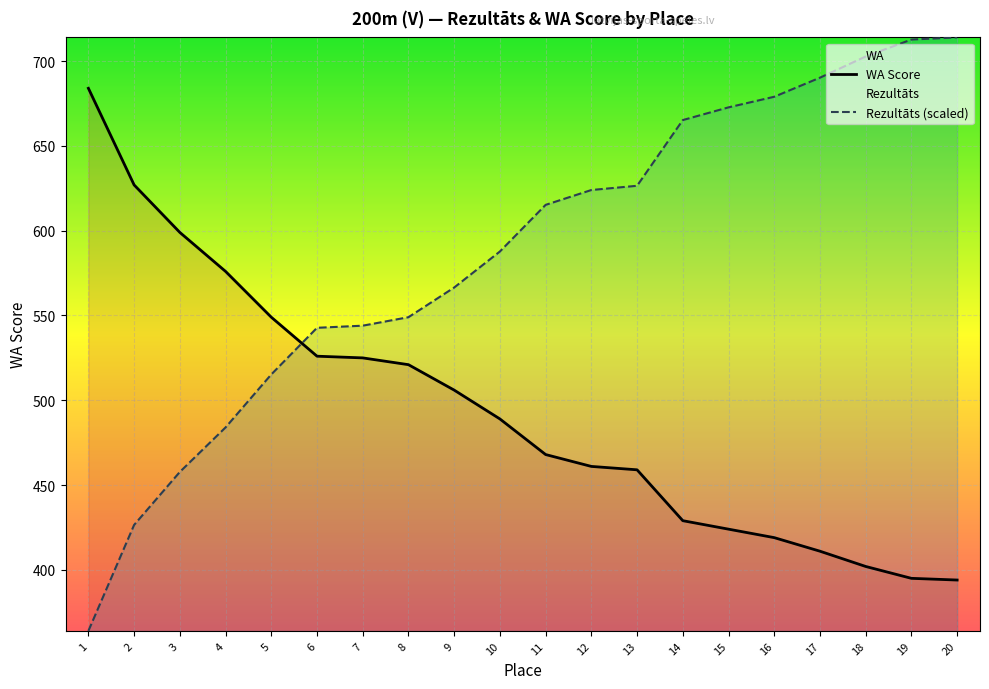

Reading right to left, transcribe all the data shown in this chart.

WA Score: 20=394.0	19=395.0	18=402.0	17=411.0	16=419.0	15=424.0	14=429.0	13=459.0	12=461.0	11=468.0	10=489.0	9=506.0	8=521.0	7=525.0	6=526.0	5=549.0	4=576.0	3=599.0	2=627.0	1=684.0
Rezultāts (scaled): 20=714.0	19=712.7	18=702.8	17=690.2	16=679.0	15=672.7	14=665.2	13=626.5	12=624.0	11=615.2	10=587.7	9=566.5	8=549.0	7=544.0	6=542.7	5=515.2	4=484.0	3=457.8	2=426.5	1=364.0